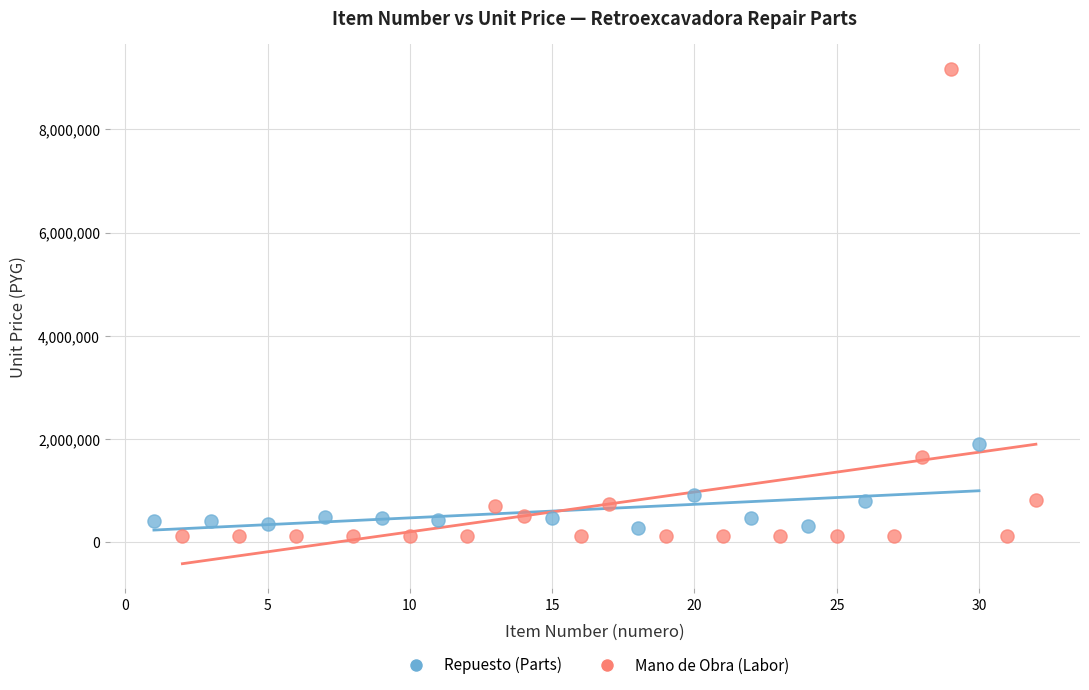

Which series reaches the maximum Y coordinate?

Mano de Obra (Labor)